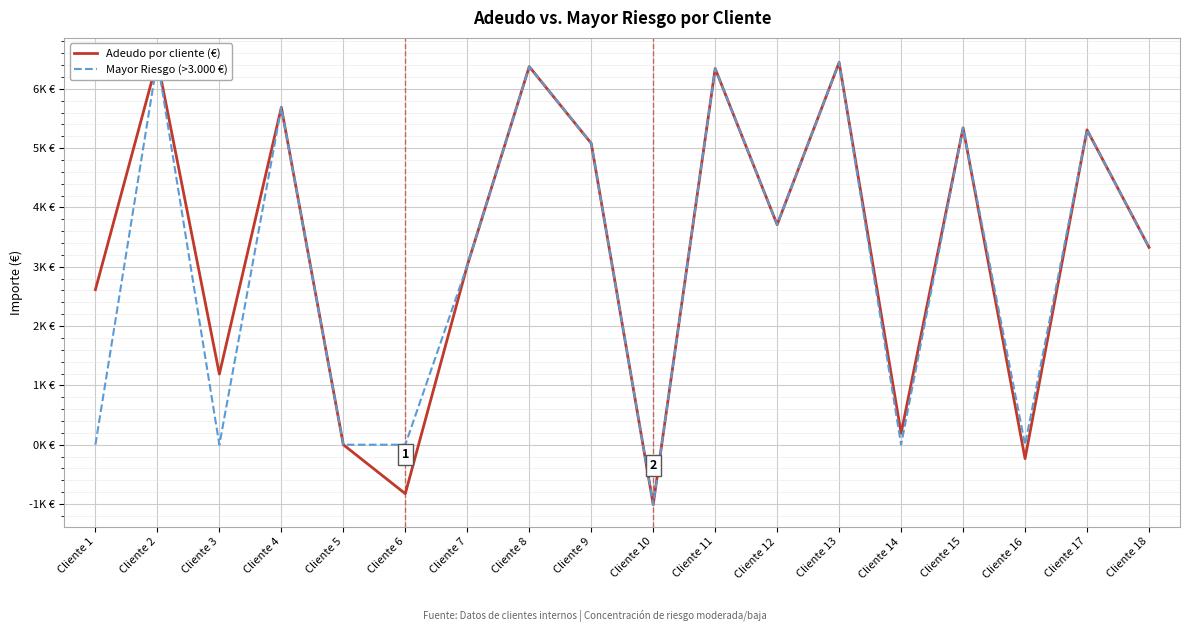

Reading left to right, extract all data points from this chart.

Adeudo por cliente (€): 2614.2	6484.4	1191.2	5687.2	0.0	-825.7	3022.2	6374.6	5081.2	-1007.8	6341.8	3710.3	6444.6	192.2	5341.7	-234.6	5308.1	3327.7
Mayor Riesgo (>3.000 €): 0.0	6484.4	0.0	5687.2	0.0	0.0	3022.2	6374.6	5081.2	-1007.8	6341.8	3710.3	6444.6	0.0	5341.7	0.0	5308.1	3327.7